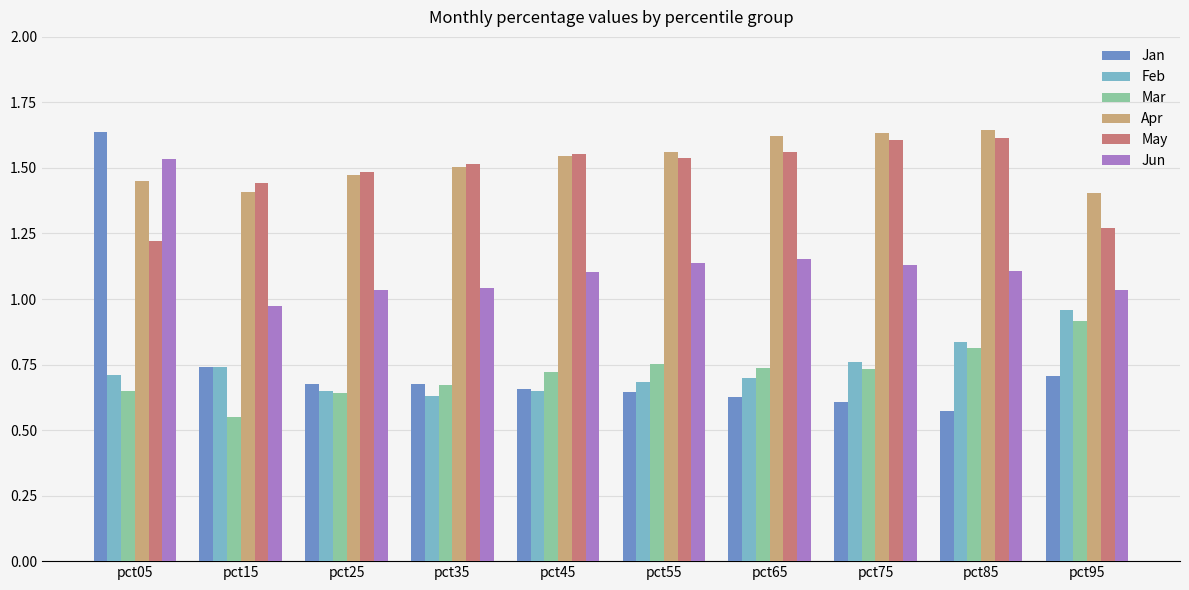

What is the sum of all Jun values?

11.2